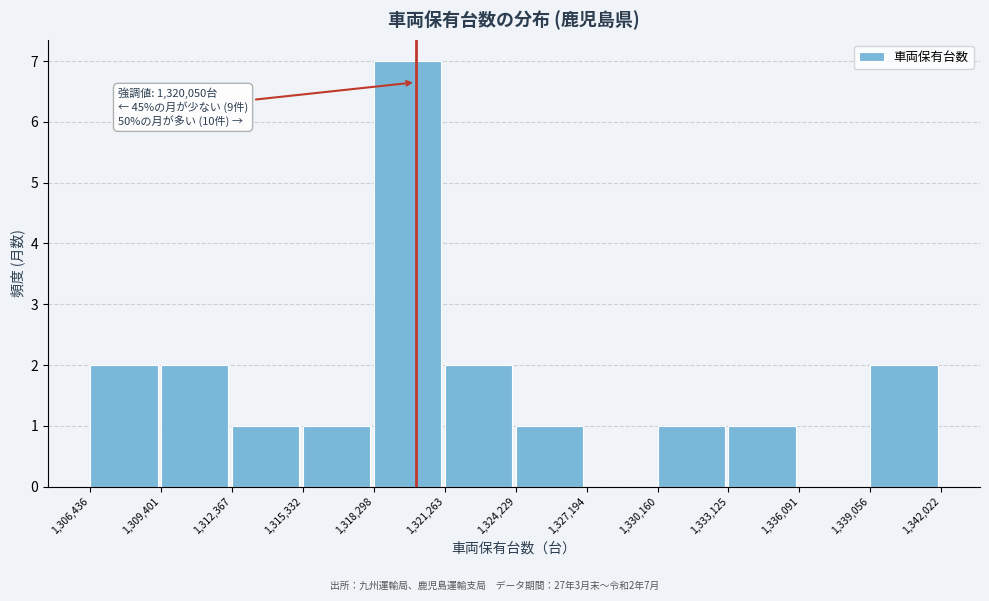

Which range on the x-axis has the tallest bar?

1,318,298 to 1,321,263